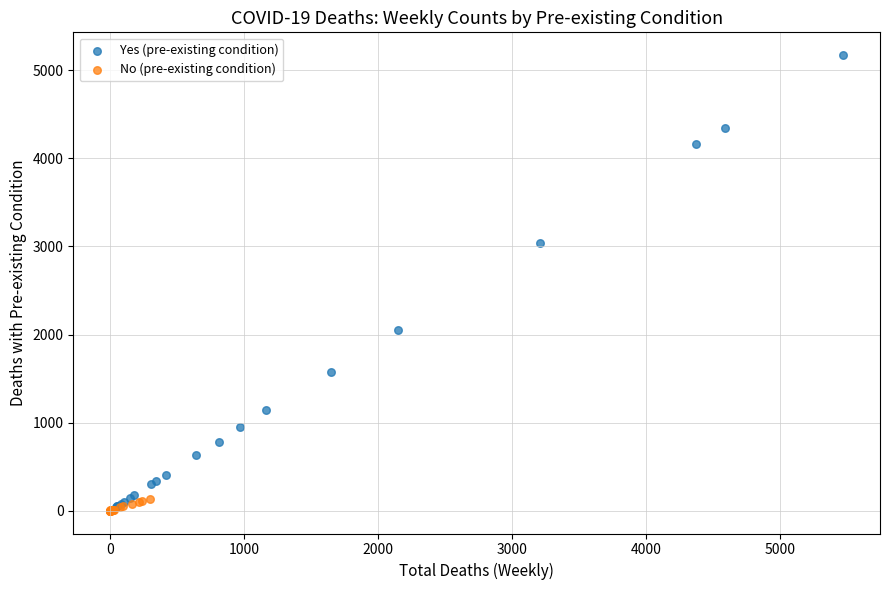

Which series reaches the maximum Y coordinate?

Yes (pre-existing condition)